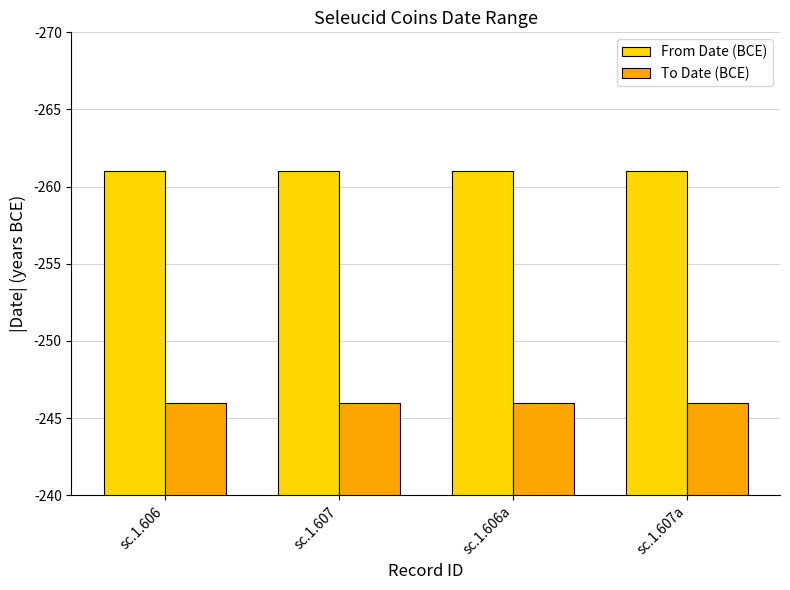

Does the chart contain any negative values?

No